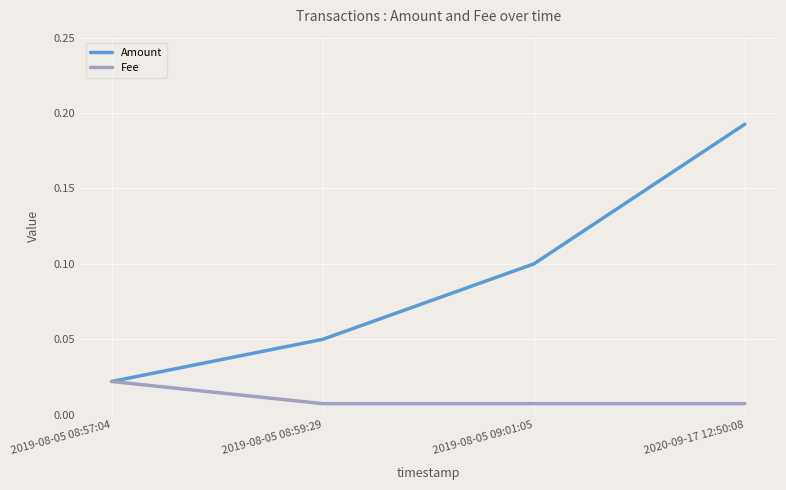

What is the sum of all Amount values?

0.4